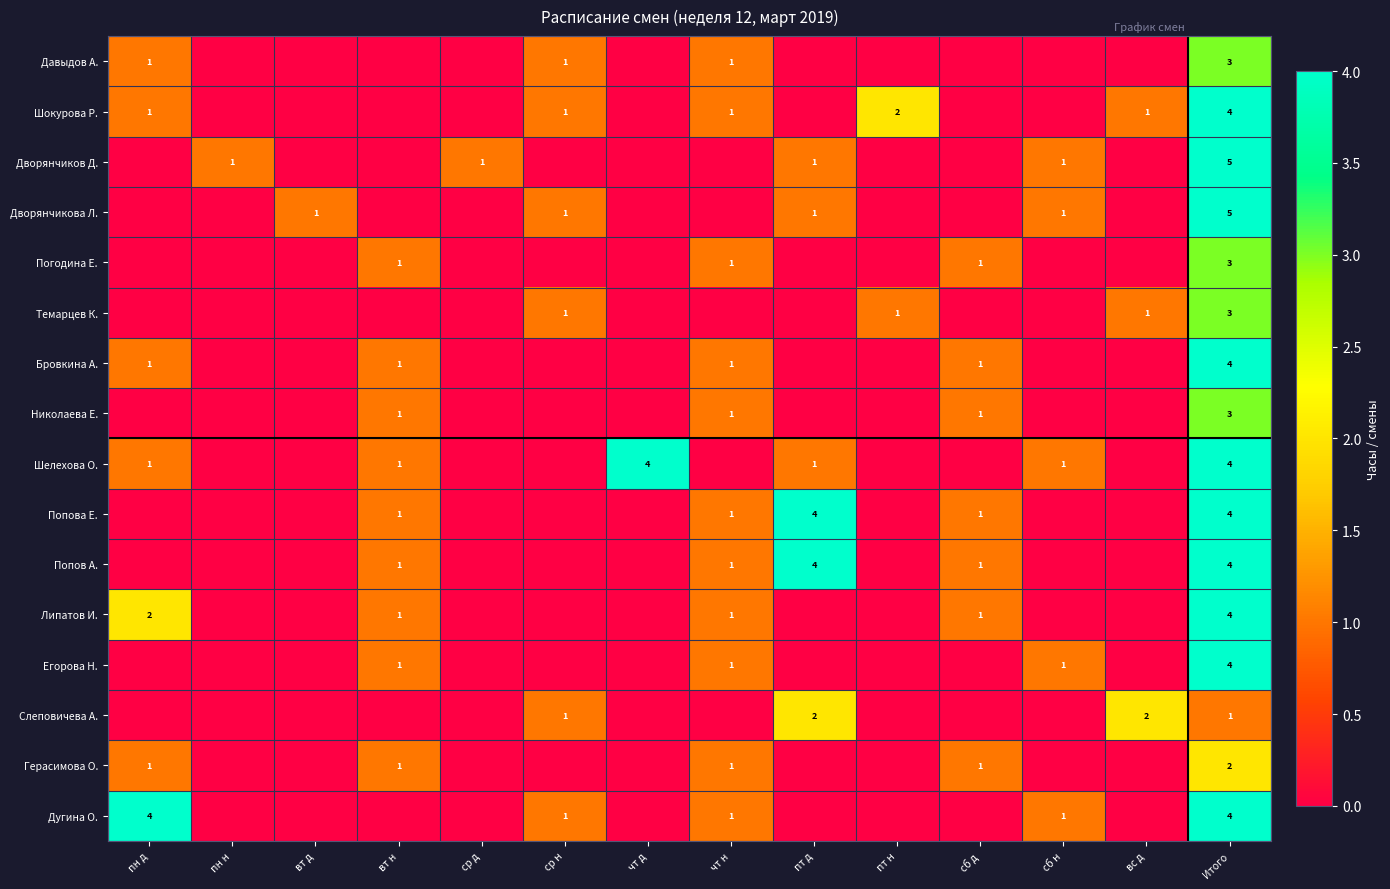

What is the greatest value displayed?

5